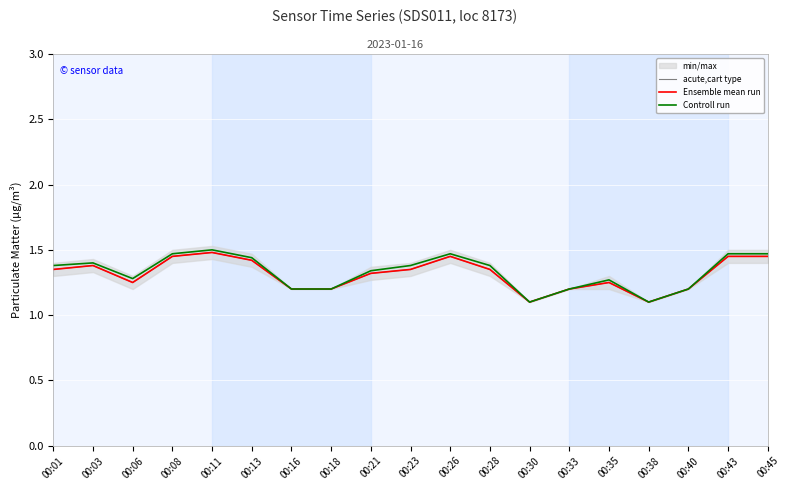

At how many categories does at least one series exceed 1?

19